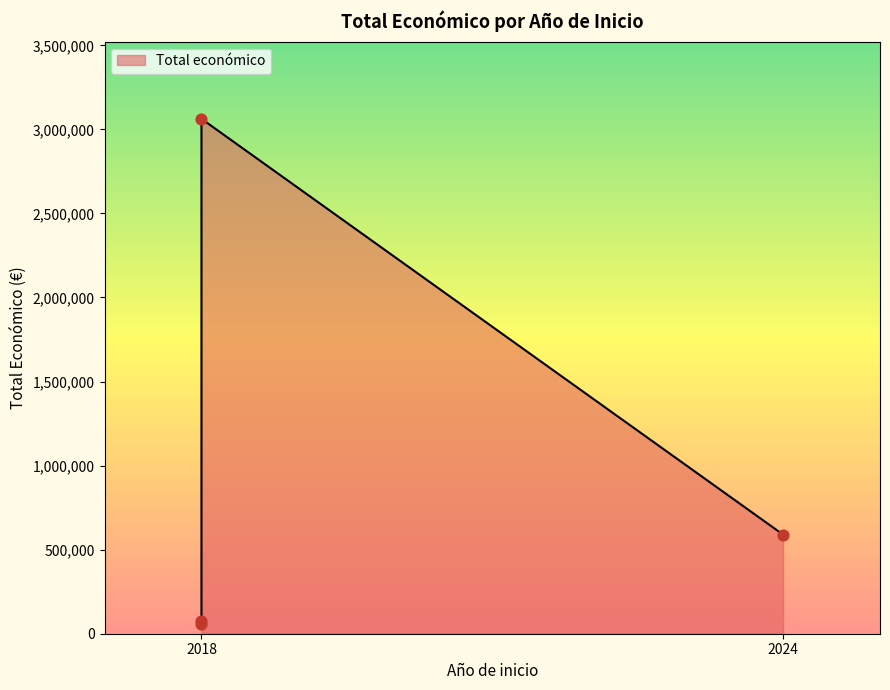

Which has a higher value, 2018 (OXAL) or 2018 (TIMBERTRACK)?

2018 (OXAL)